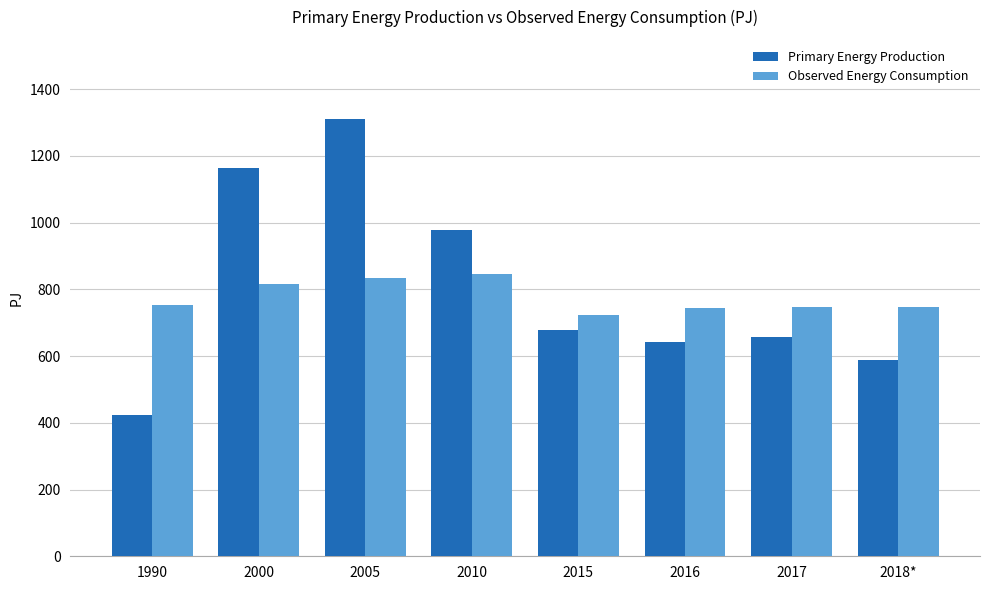

What value does the Primary Energy Production series have at 2000?

1164.5